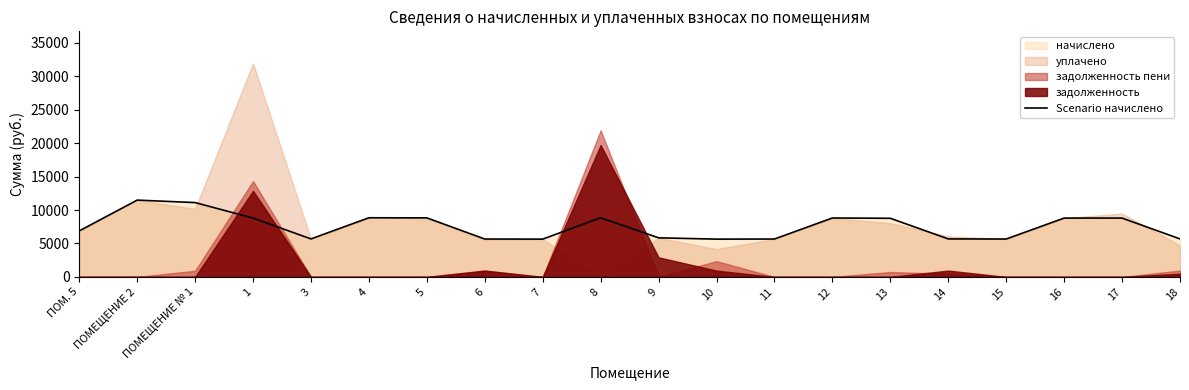

How many categories are shown in the chart?

20